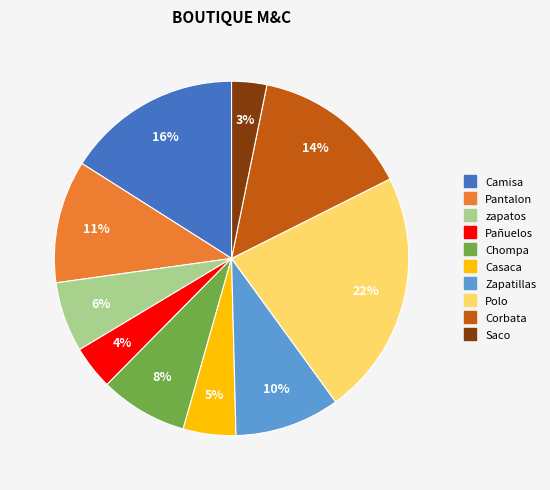

Approximately how many times larger is the value at Zapatillas compared to Camisa?

0.6